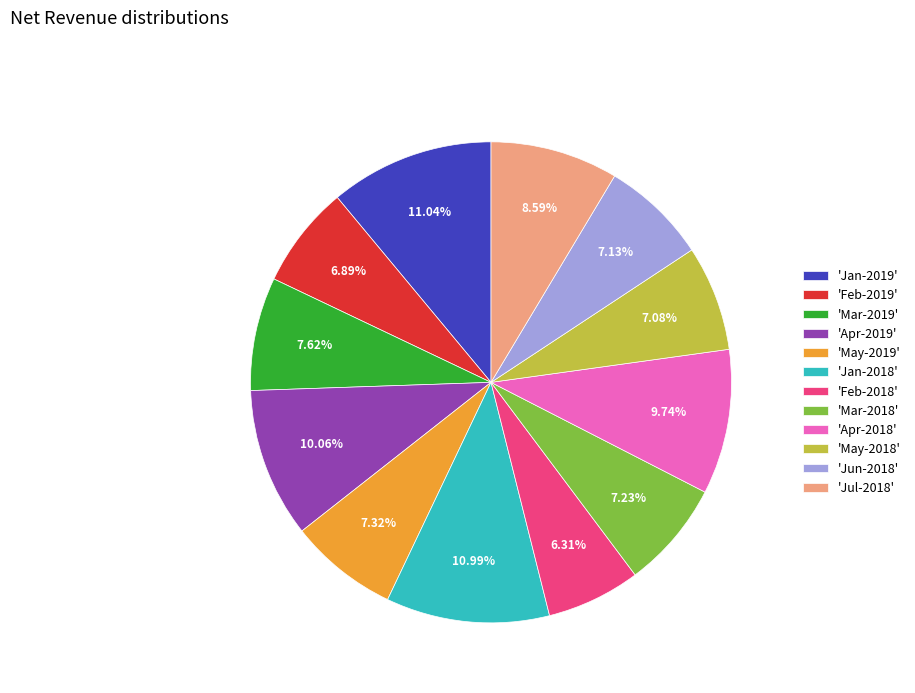

Approximately how many times larger is the value at 'Mar-2018' compared to 'Jun-2018'?

1.0